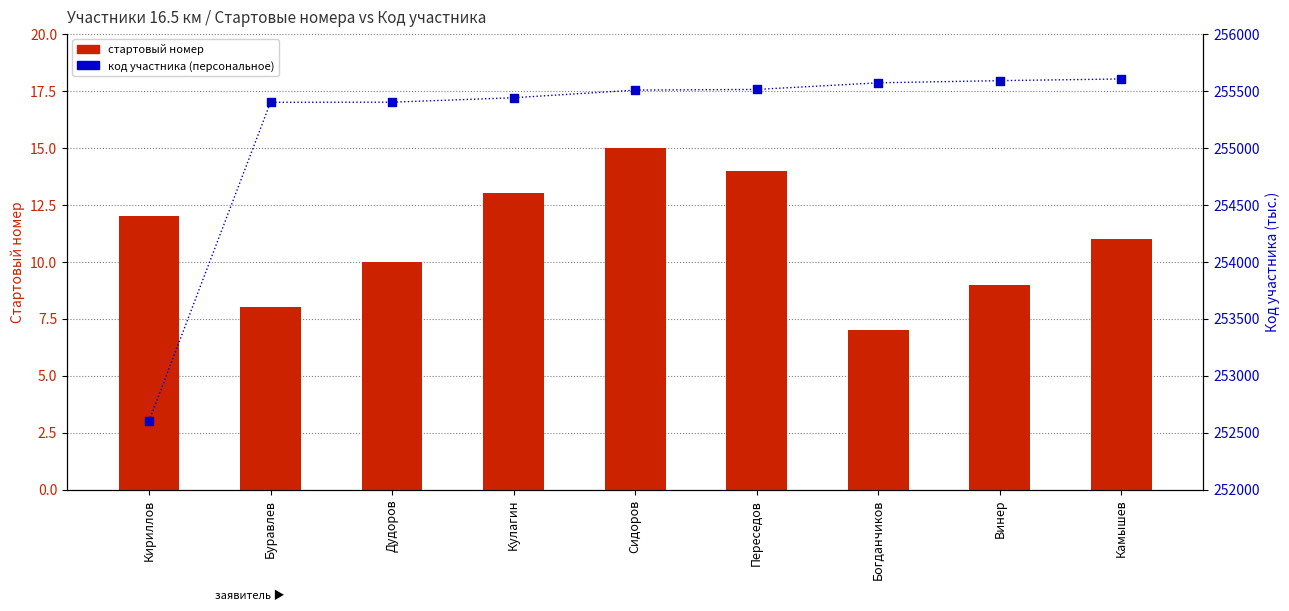

Which series has the largest Y range (max minus min)?

код участника (персональное)